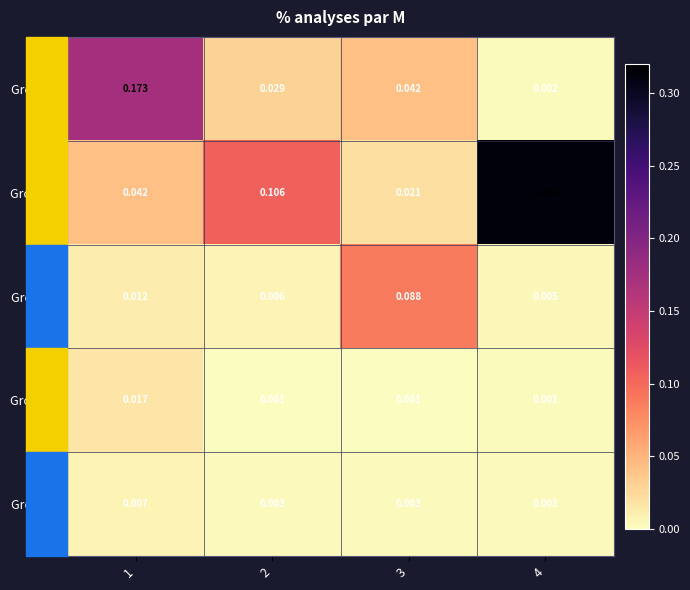

Which series has the largest range (max minus min)?

Group B